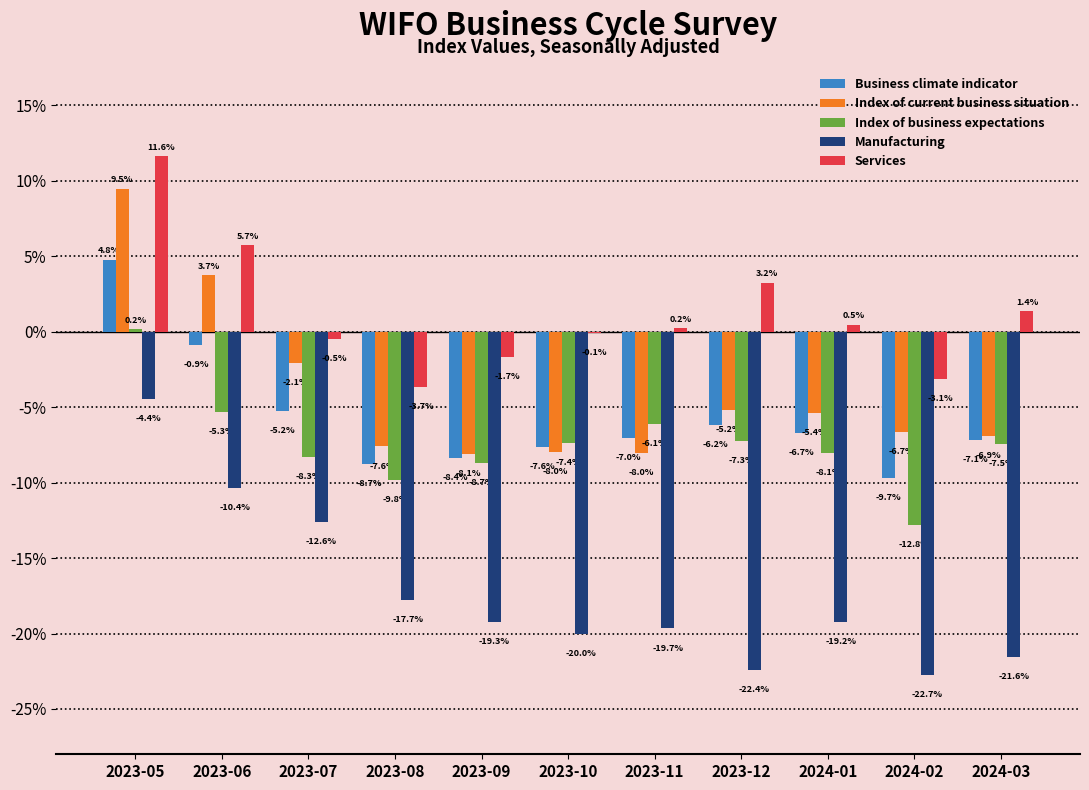

Reading right to left, what are all the values shown in this chart?

Business climate indicator: 2024-03=-7.1	2024-02=-9.7	2024-01=-6.7	2023-12=-6.2	2023-11=-7.0	2023-10=-7.6	2023-09=-8.4	2023-08=-8.7	2023-07=-5.2	2023-06=-0.9	2023-05=4.8
Index of current business situation: 2024-03=-6.9	2024-02=-6.7	2024-01=-5.4	2023-12=-5.2	2023-11=-8.0	2023-10=-8.0	2023-09=-8.1	2023-08=-7.6	2023-07=-2.1	2023-06=3.7	2023-05=9.5
Index of business expectations: 2024-03=-7.5	2024-02=-12.8	2024-01=-8.1	2023-12=-7.3	2023-11=-6.1	2023-10=-7.4	2023-09=-8.7	2023-08=-9.8	2023-07=-8.3	2023-06=-5.3	2023-05=0.2
Manufacturing: 2024-03=-21.6	2024-02=-22.7	2024-01=-19.2	2023-12=-22.4	2023-11=-19.7	2023-10=-20.0	2023-09=-19.3	2023-08=-17.7	2023-07=-12.6	2023-06=-10.4	2023-05=-4.4
Services: 2024-03=1.4	2024-02=-3.1	2024-01=0.5	2023-12=3.2	2023-11=0.2	2023-10=-0.1	2023-09=-1.7	2023-08=-3.7	2023-07=-0.5	2023-06=5.7	2023-05=11.6